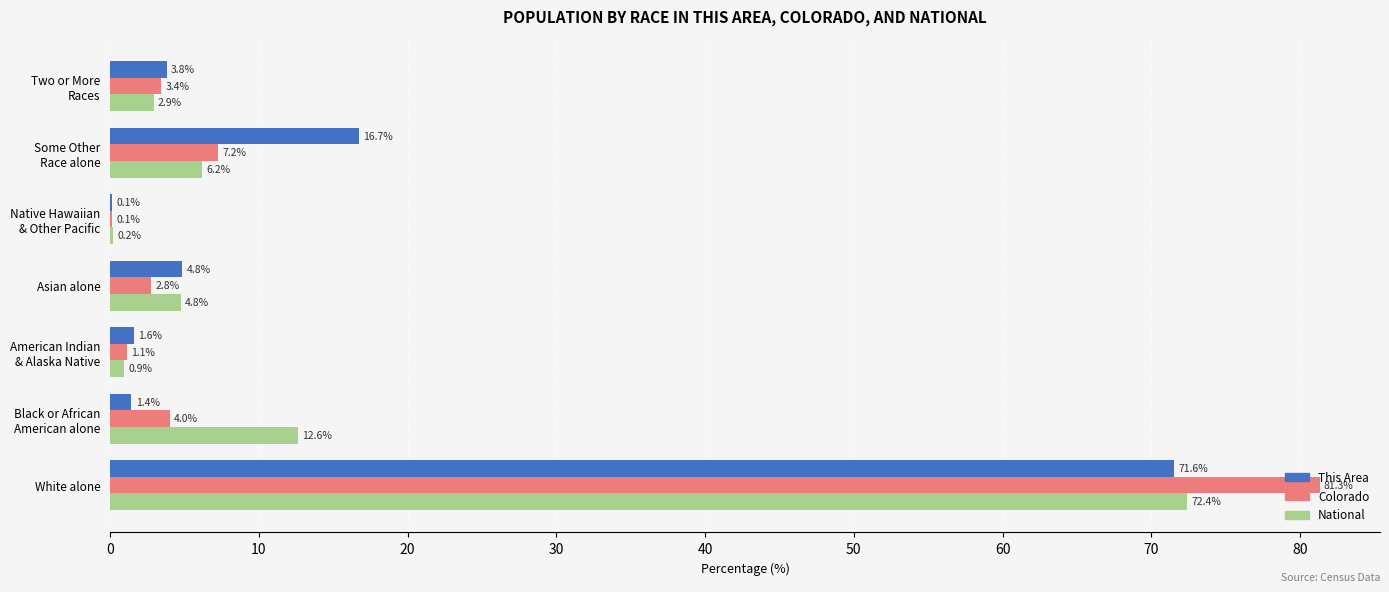

At which category is the sum across all series the highest?

White alone